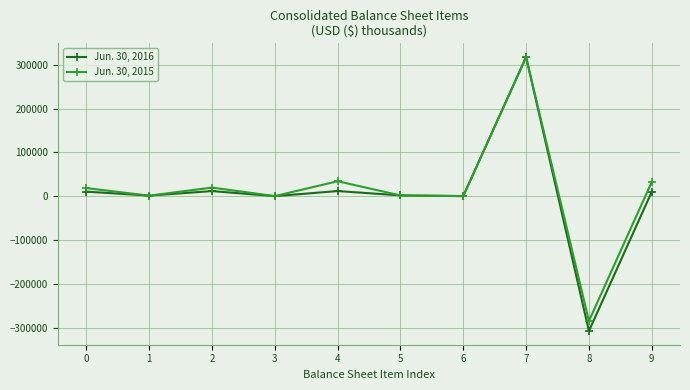

How many data points in Jun. 30, 2016 are less than 9935?

5